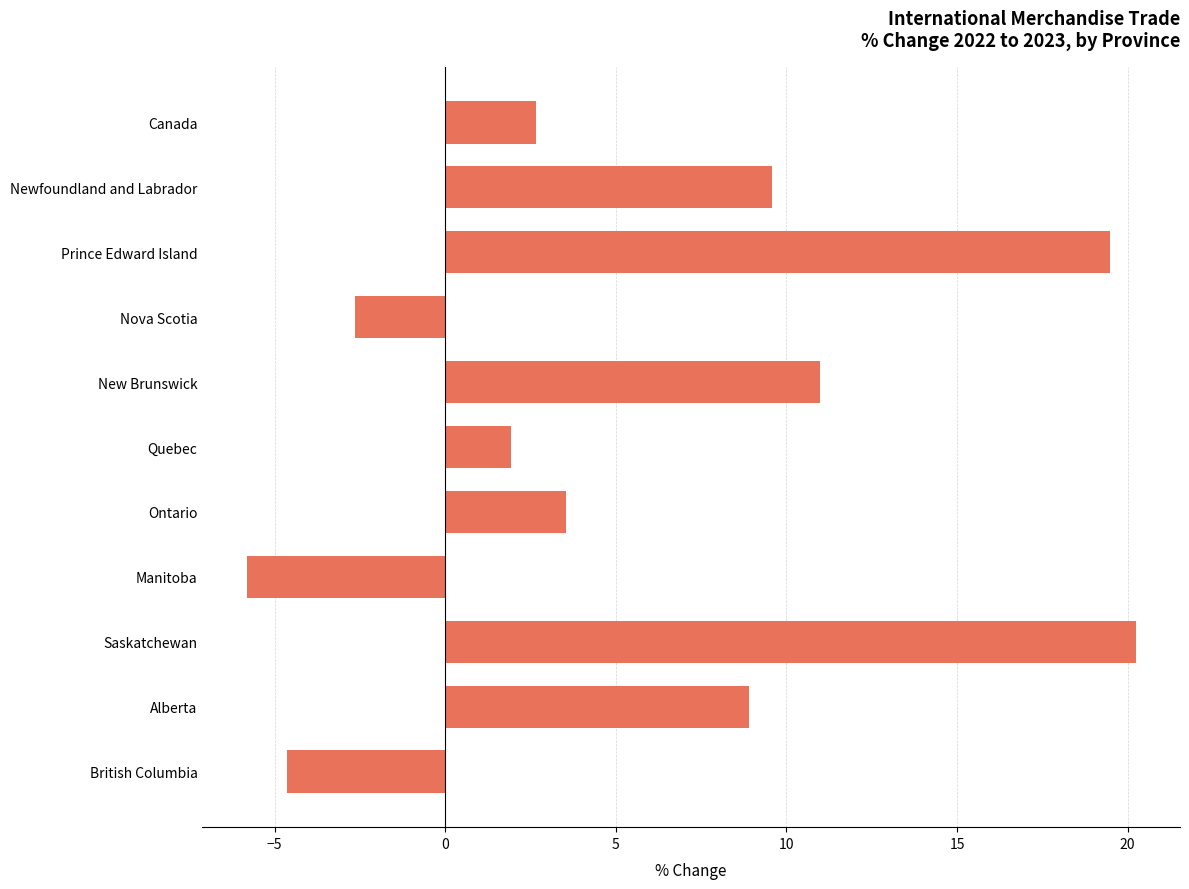

What is the difference between the second highest and minimum values?

25.3